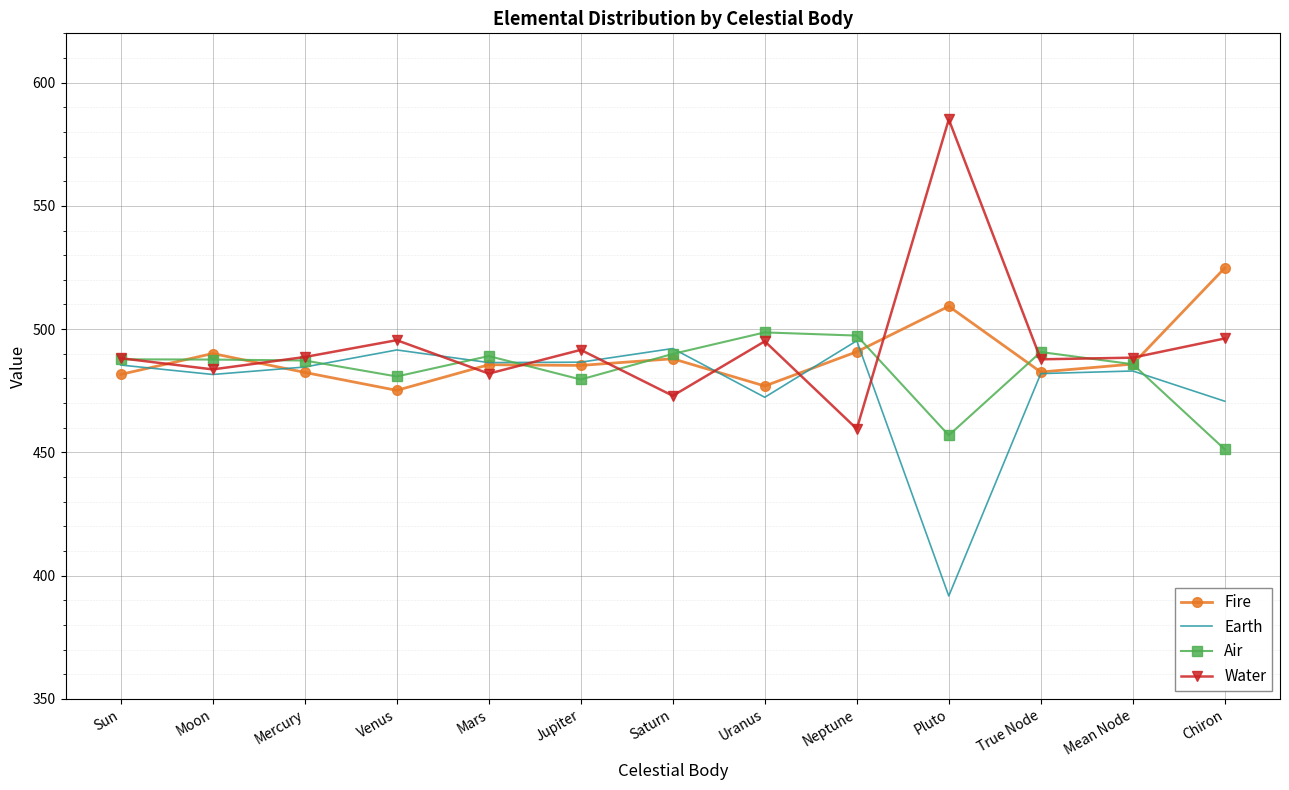

What are all the series names shown in the legend?

Fire, Earth, Air, Water